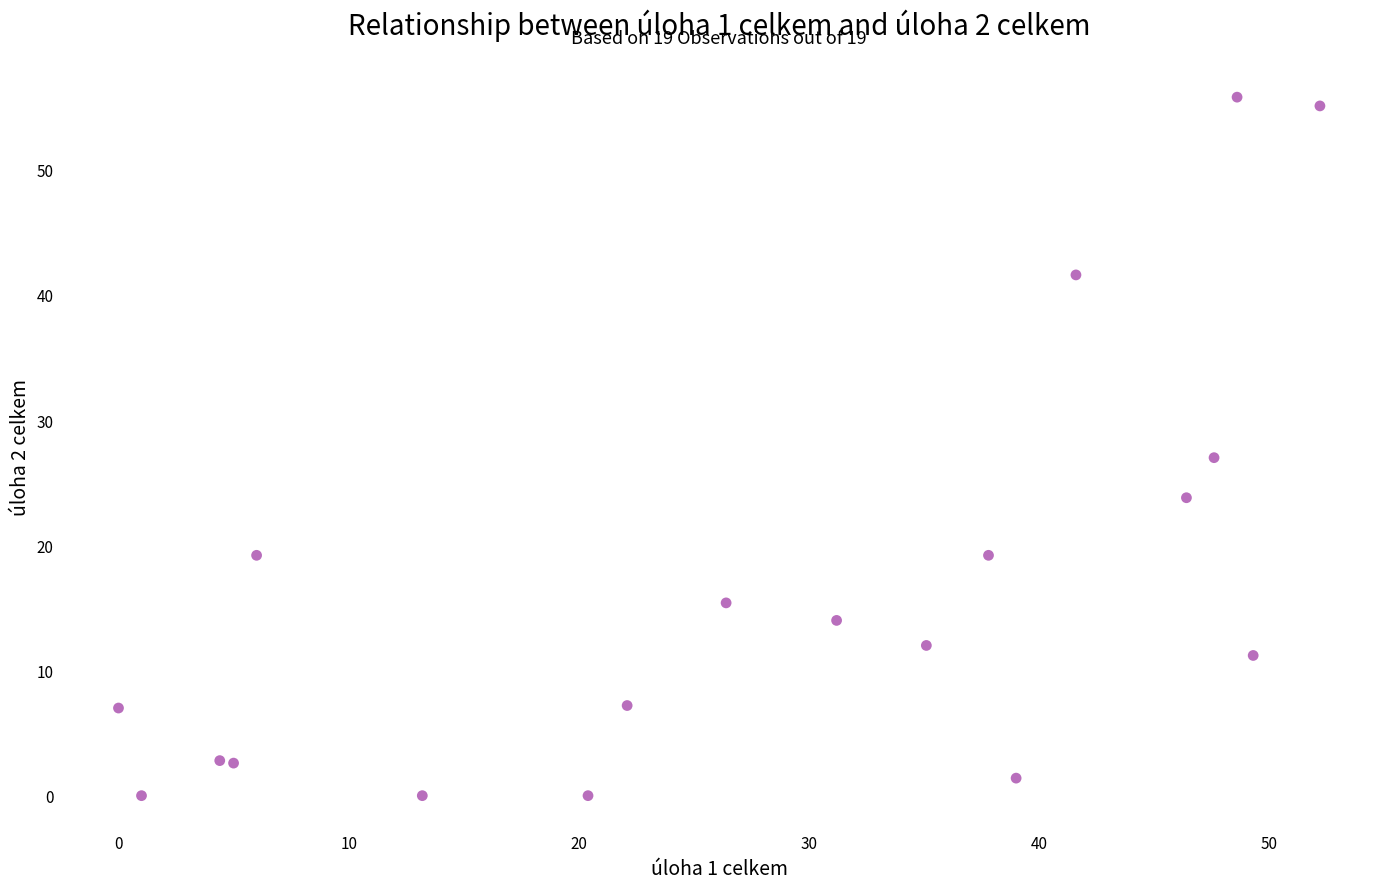

What is the range of X values (max minus min)?

52.2